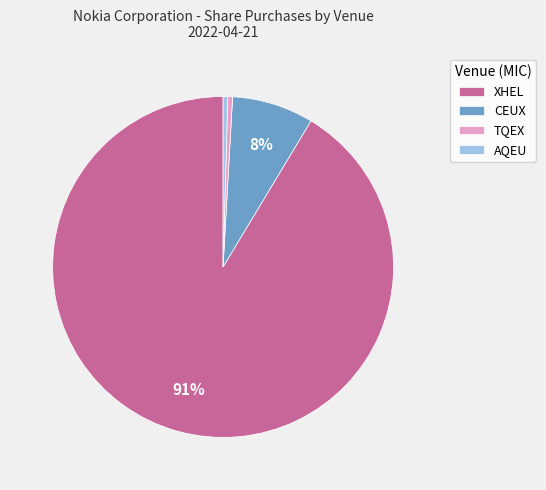

Which slice represents more than half of the pie?

XHEL